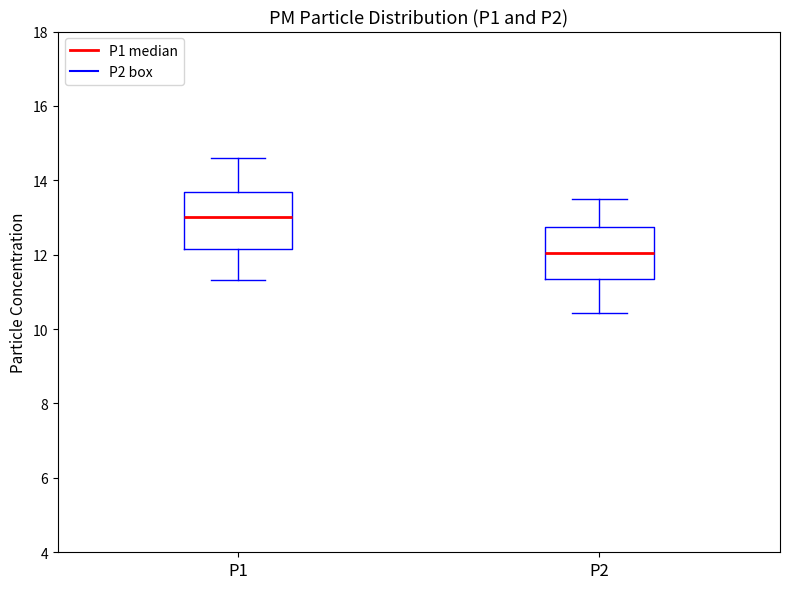

Reading left to right, transcribe this box plot: for each box, give where its median line is, the range the box spans, and where its two whiskers end, as read against the y-axis. The values are not printed on the chart, so give them approximately, as read against the axis.

P1: median 13.0, box 12.2 to 13.6, whiskers 11.4 to 14.6
P2: median 12.0, box 11.4 to 12.8, whiskers 10.4 to 13.6